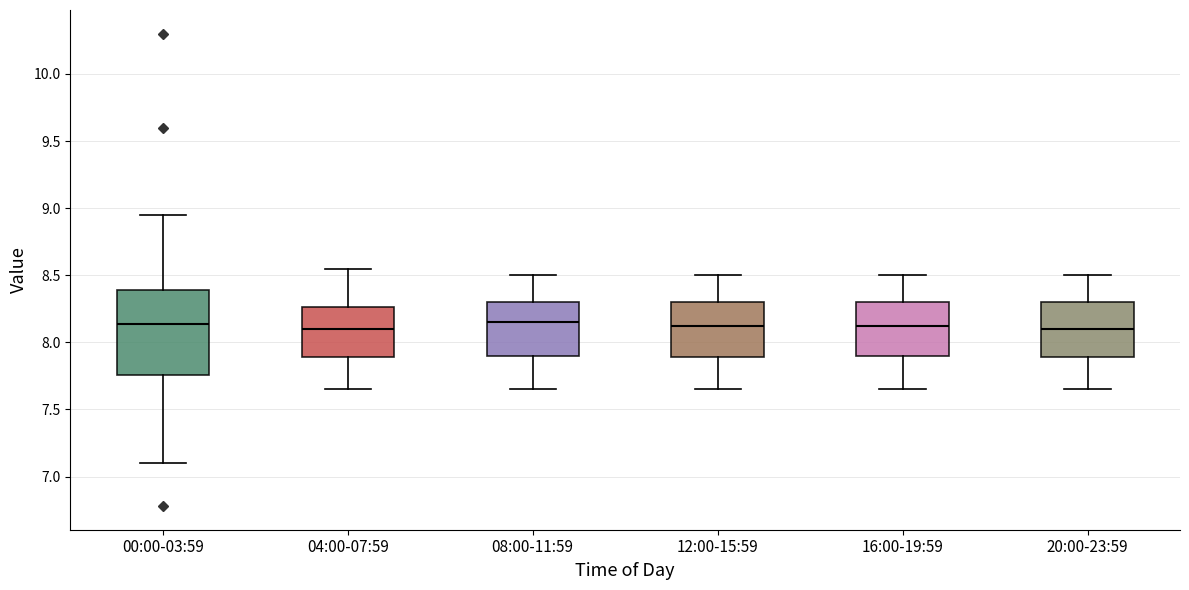

Where is the lower edge of the box for 16:00-19:59 on the y-axis? The values are not printed on the chart, so give them approximately, as read against the axis.

7.90